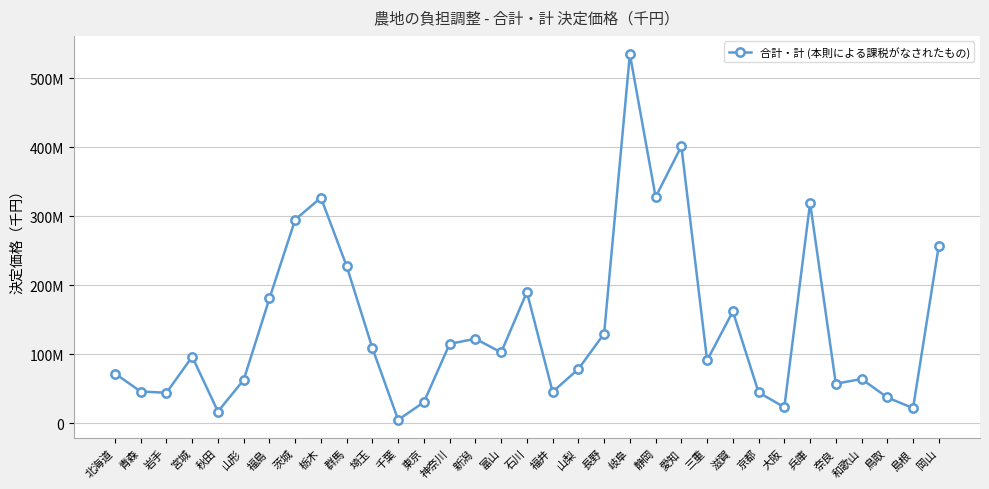

Is this an area chart (filled region under the line)?

No